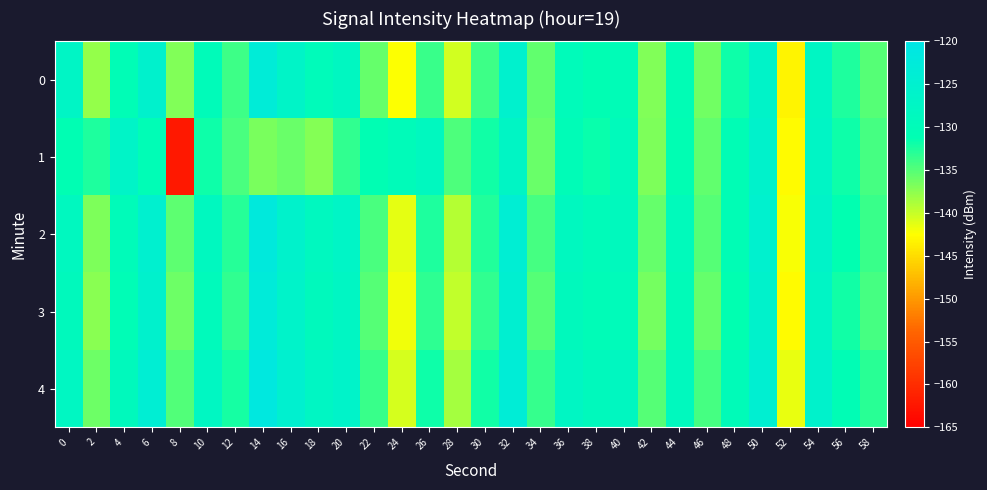

Reading left to right, list all the values displayed in this chart.

0: 0=-127.2	2=-137.9	4=-130.5	6=-125.5	8=-136.9	10=-129.8	12=-134.0	14=-123.2	16=-126.8	18=-129.5	20=-128.0	22=-135.7	24=-142.5	26=-133.8	28=-140.4	30=-134.0	32=-125.3	34=-135.6	36=-129.6	38=-130.9	40=-130.1	42=-137.0	44=-130.6	46=-136.3	48=-131.9	50=-126.4	52=-143.4	54=-127.7	56=-132.7	58=-135.0
1: 0=-131.0	2=-132.5	4=-126.5	6=-130.5	8=-162.3	10=-131.9	12=-134.5	14=-136.6	16=-136.0	18=-137.1	20=-133.5	22=-131.2	24=-129.8	26=-128.4	28=-134.6	30=-132.1	32=-127.3	34=-135.9	36=-130.2	38=-131.7	40=-129.4	42=-136.8	44=-131.1	46=-135.5	48=-130.7	50=-125.9	52=-142.8	54=-127.2	56=-131.9	58=-134.4
2: 0=-128.5	2=-136.7	4=-129.8	6=-124.9	8=-135.4	10=-128.6	12=-132.9	14=-122.1	16=-125.7	18=-128.4	20=-127.0	22=-134.5	24=-141.3	26=-132.6	28=-139.2	30=-132.8	32=-124.1	34=-134.4	36=-128.4	38=-129.7	40=-128.9	42=-135.8	44=-129.4	46=-135.1	48=-130.7	50=-125.2	52=-142.2	54=-126.5	56=-131.4	58=-133.8
3: 0=-129.1	2=-137.3	4=-130.4	6=-125.5	8=-136.1	10=-129.2	12=-133.5	14=-122.7	16=-126.3	18=-129.0	20=-127.6	22=-135.1	24=-141.9	26=-133.2	28=-139.8	30=-133.4	32=-124.7	34=-135.0	36=-129.0	38=-130.3	40=-129.5	42=-136.4	44=-130.0	46=-135.7	48=-131.3	50=-125.8	52=-142.8	54=-127.1	56=-132.0	58=-134.4
4: 0=-127.8	2=-136.0	4=-129.1	6=-124.2	8=-134.8	10=-127.9	12=-132.2	14=-121.4	16=-125.0	18=-127.7	20=-126.3	22=-133.8	24=-140.6	26=-131.9	28=-138.5	30=-132.1	32=-123.4	34=-133.7	36=-127.7	38=-129.0	40=-128.2	42=-135.1	44=-128.7	46=-134.4	48=-130.0	50=-124.5	52=-141.5	54=-125.8	56=-130.7	58=-133.1